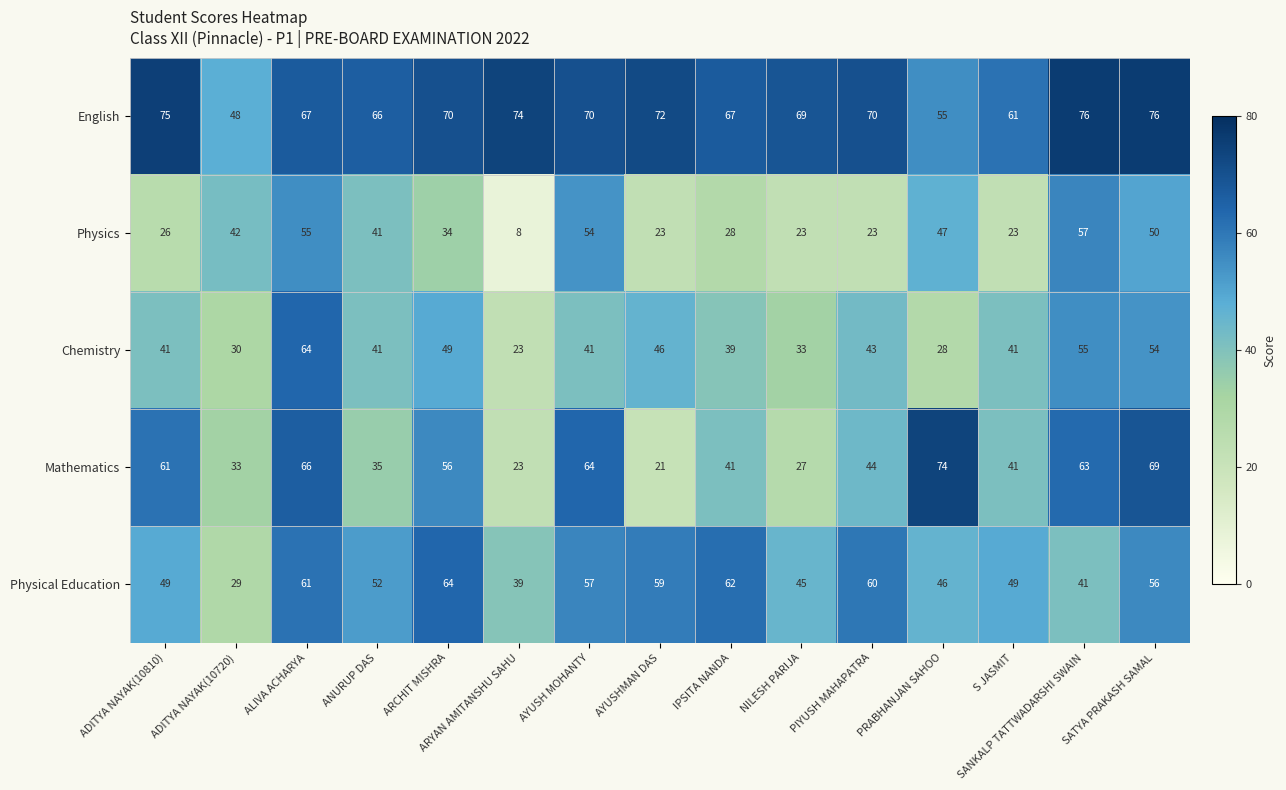

The Physics series shows 47 at PRABHANJAN SAHOO. True or false?

True